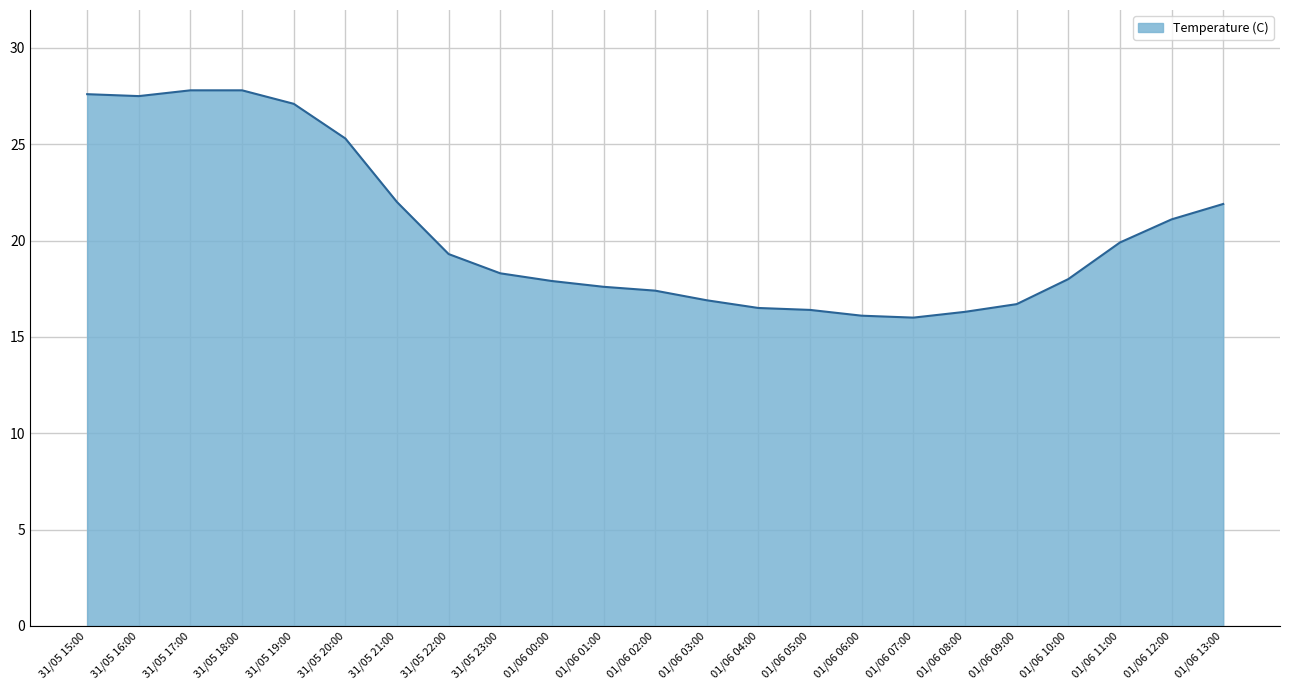

What position from the right is 01/06 11:00?

3